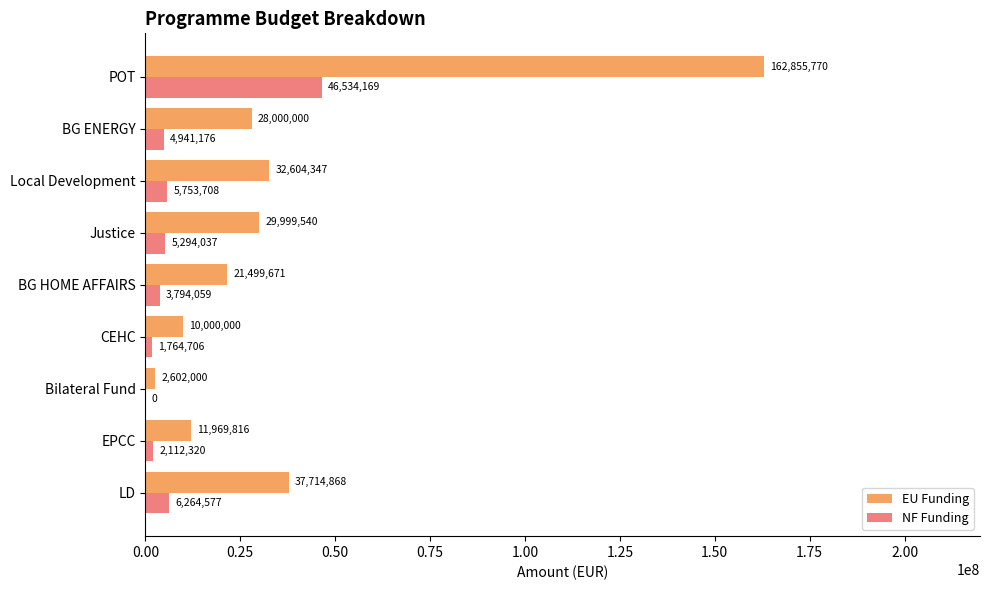

At which category is the sum across all series the highest?

POT